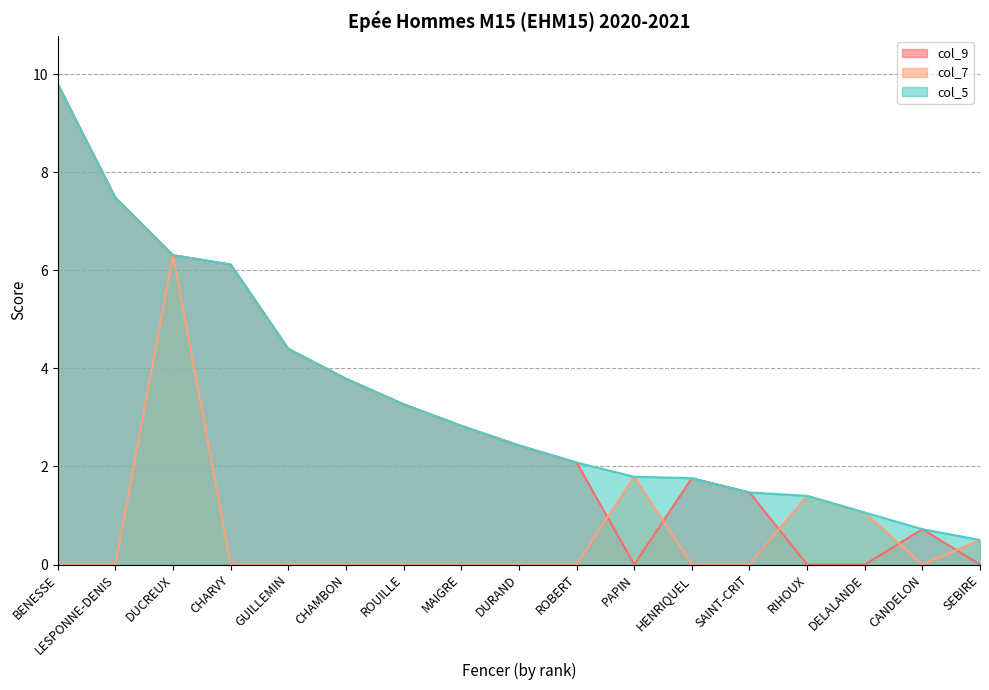

Reading left to right, transcribe all the data shown in this chart.

col_9: 9.8	7.5	6.3	6.1	4.4	3.8	3.3	2.8	2.4	2.1	0.0	1.8	1.5	0.0	0.0	0.7	0.0
col_7: 0.0	0.0	6.3	0.0	0.0	0.0	0.0	0.0	0.0	0.0	1.8	0.0	0.0	1.4	1.1	0.0	0.5
col_5: 9.8	7.5	6.3	6.1	4.4	3.8	3.3	2.8	2.4	2.1	1.8	1.8	1.5	1.4	1.1	0.7	0.5